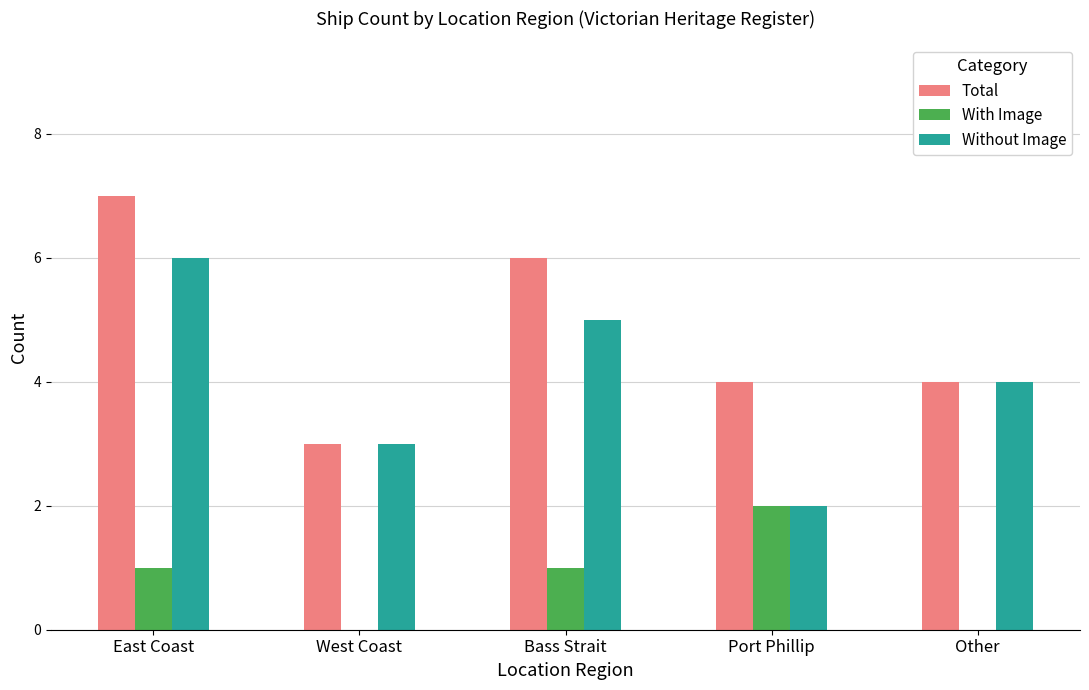

What is the sum of the With Image values at Port Phillip and Other?

2